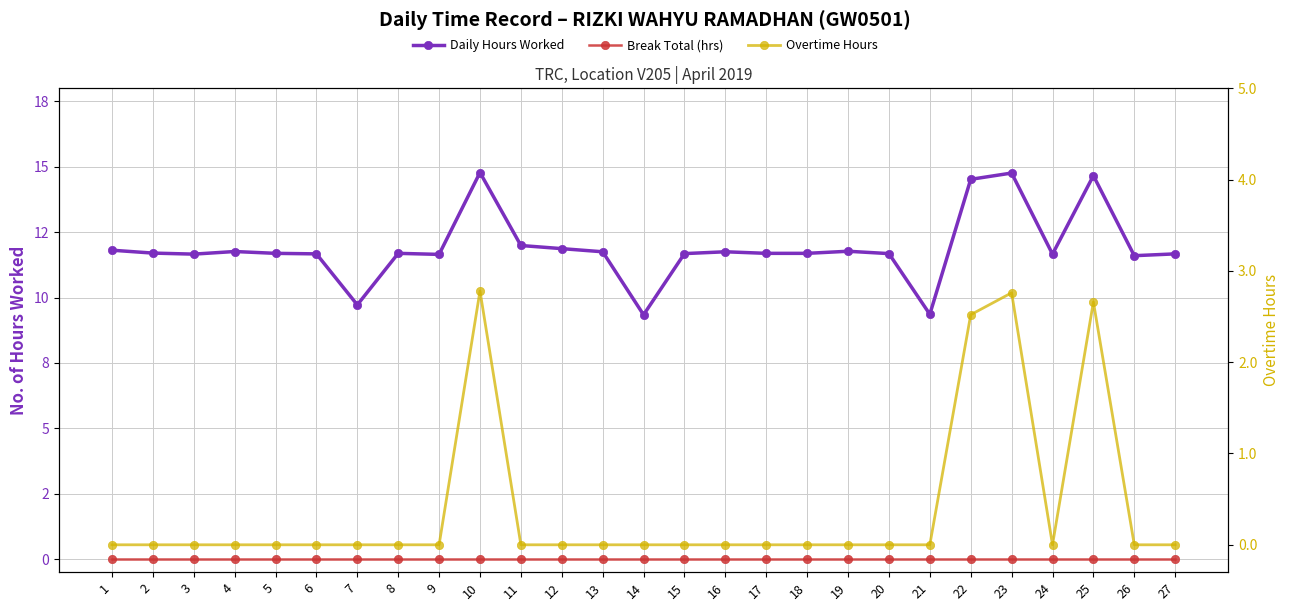

List the series in order of their peak value, highest first.

Daily Hours Worked, Overtime Hours, Break Total (hrs)